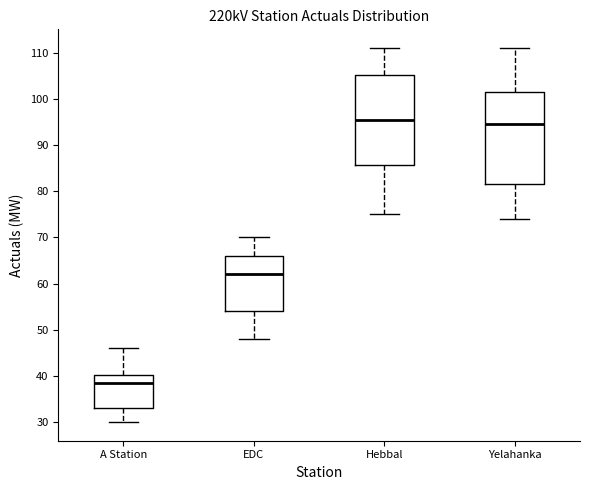

Reading left to right, read every box against the y-axis: the position of its median line, the range the box covers, and the ends of its whiskers. The values are not printed on the chart, so give them approximately, as read against the axis.

A Station: median 39, box 33 to 40, whiskers 30 to 46
EDC: median 62, box 54 to 66, whiskers 48 to 70
Hebbal: median 96, box 86 to 105, whiskers 75 to 111
Yelahanka: median 95, box 82 to 102, whiskers 74 to 111